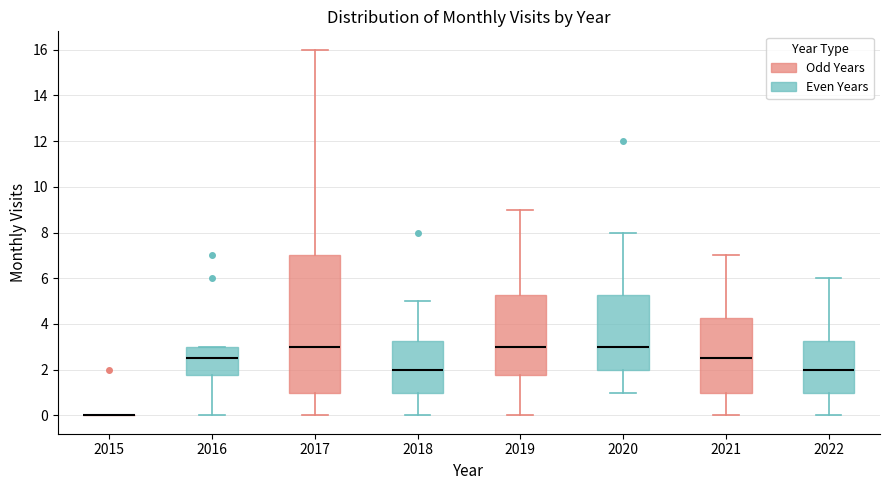

Where is the upper edge of the box at x = 2020 on the y-axis? The values are not printed on the chart, so give them approximately, as read against the axis.

5.2